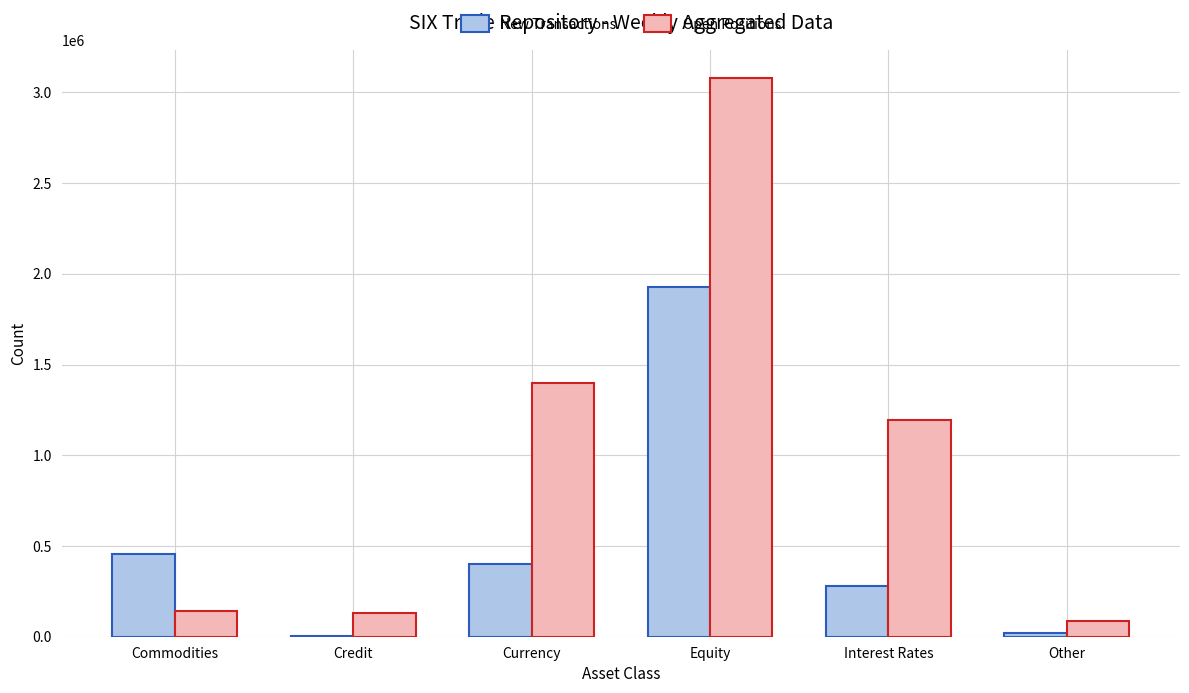

What is the difference between the Open Positions values at Currency and Equity?

1683281